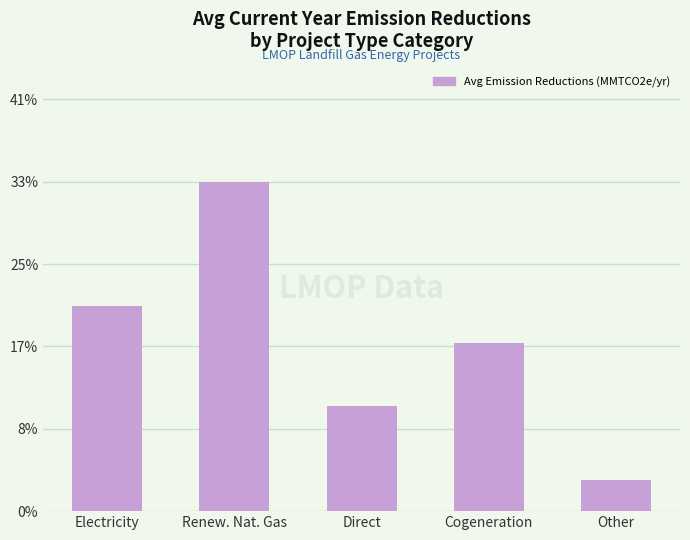

The chart shows a value of 0.1 at Direct. True or false?

True